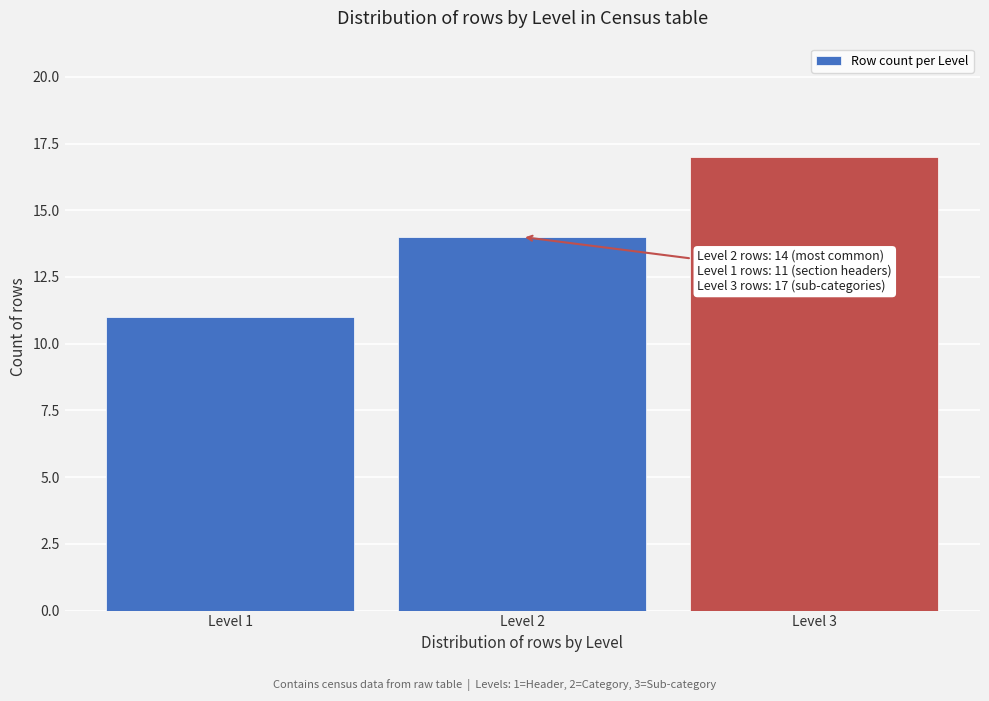

Reading right to left, what are all the values shown in this chart?

17	14	11